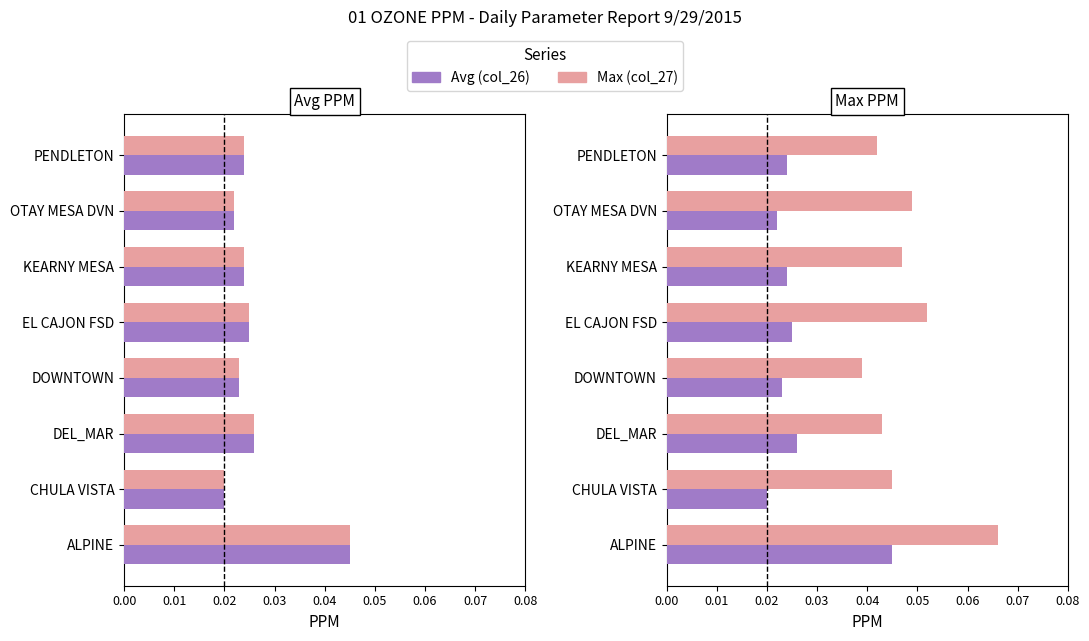

How many distinct data groups are displayed?

2